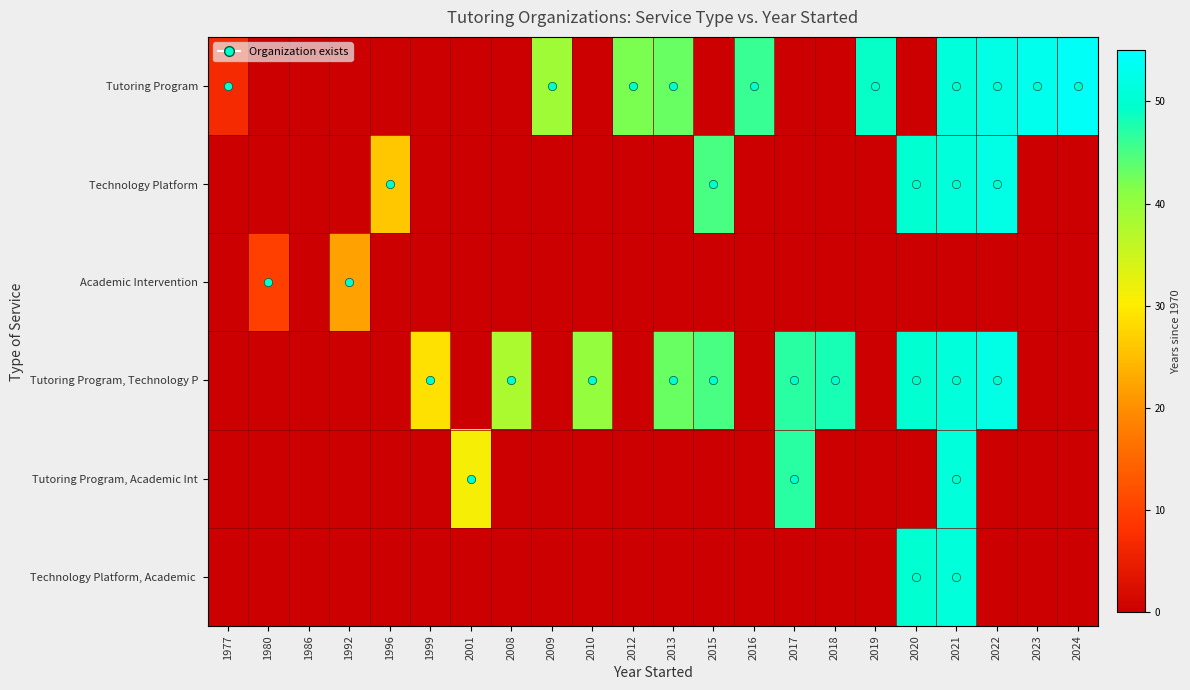

What is the greatest value displayed?

54